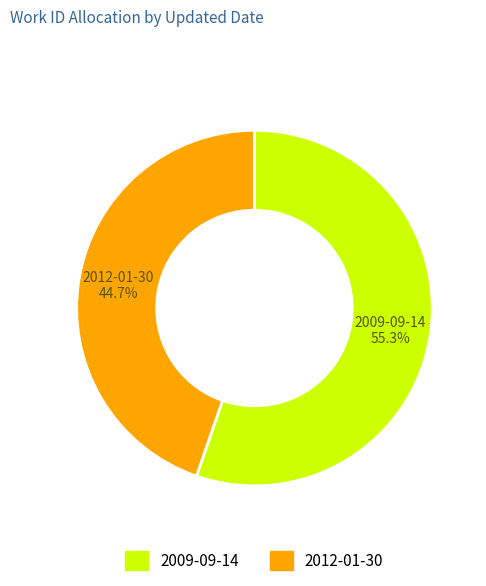

Is it true that 2012-01-30 is 30% of the pie?

False